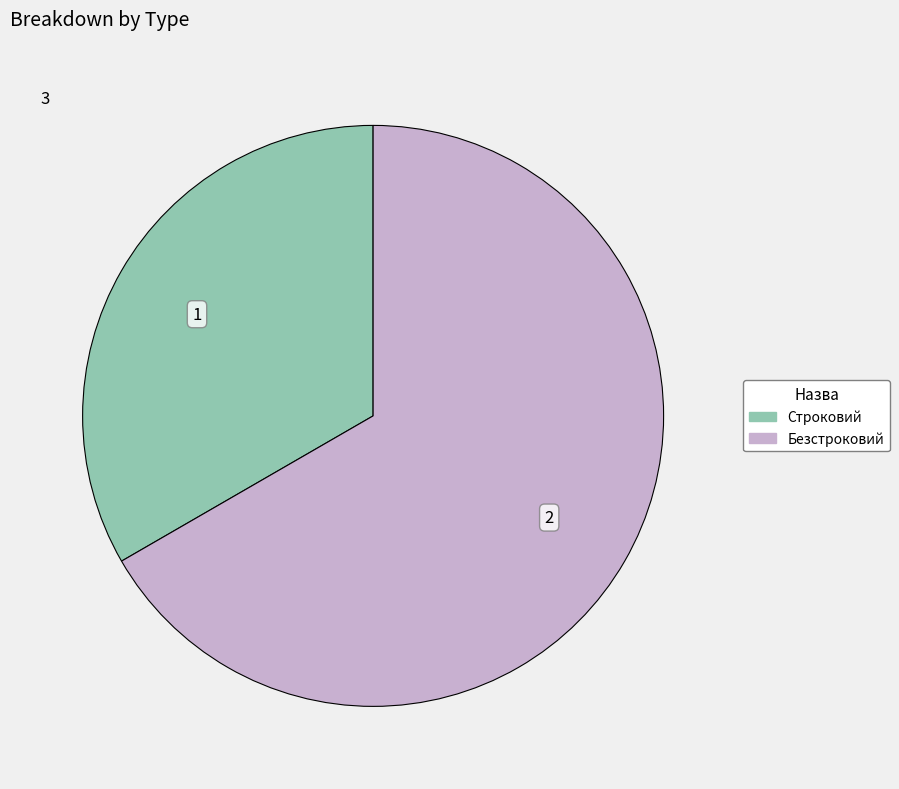

Which has a higher value, Безстроковий or Строковий?

Безстроковий